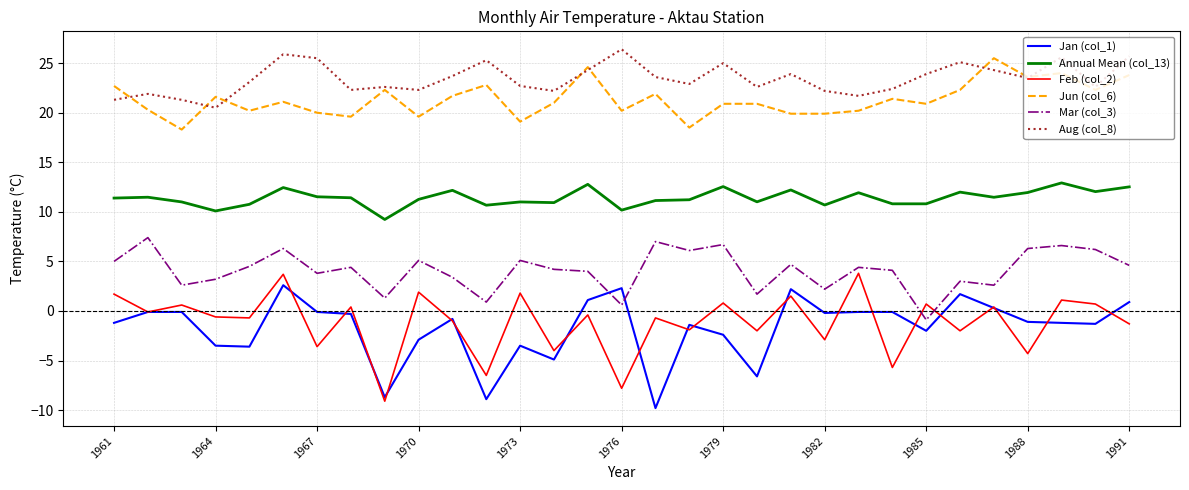

What is the highest value of the Annual Mean (col_13) series?

12.9